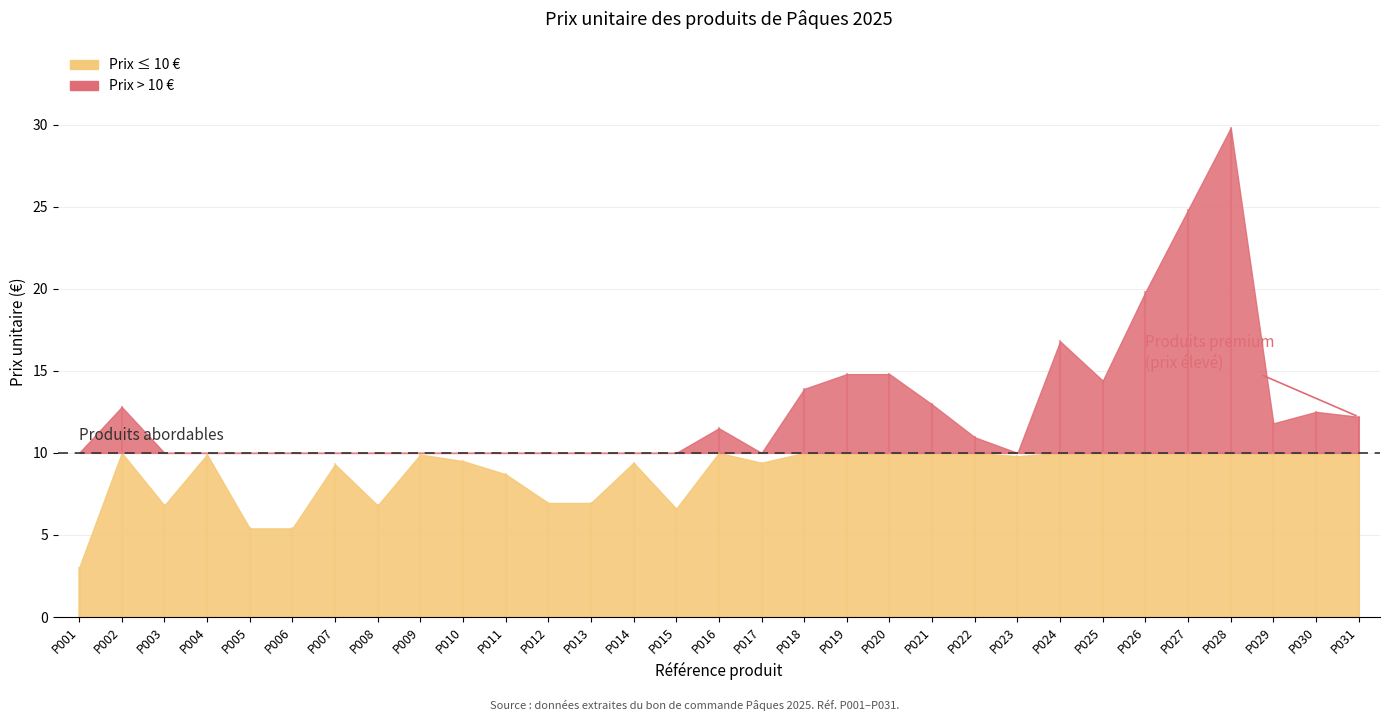

Rank the categories by value from highest to lowest.

P028, P027, P026, P024, P019, P020, P025, P018, P021, P002, P030, P031, P029, P016, P022, P004, P009, P023, P010, P014, P017, P007, P011, P012, P013, P003, P008, P015, P005, P006, P001